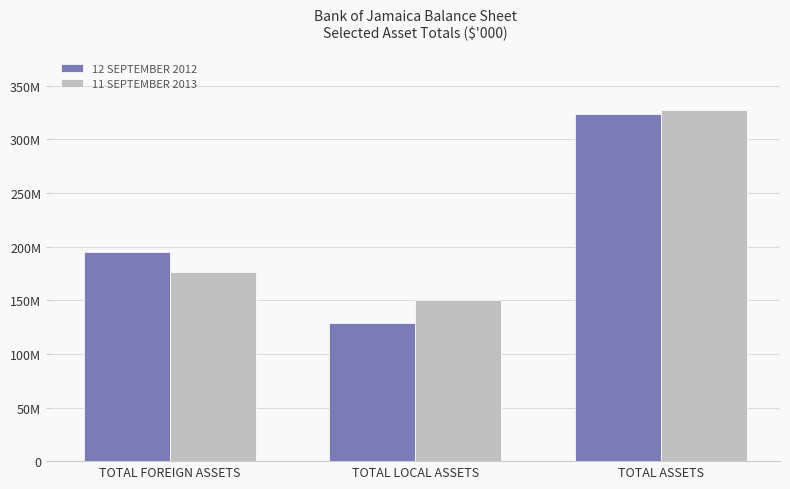

True or false: 12 SEPTEMBER 2012 has a value of 194783463 at TOTAL FOREIGN ASSETS.

True